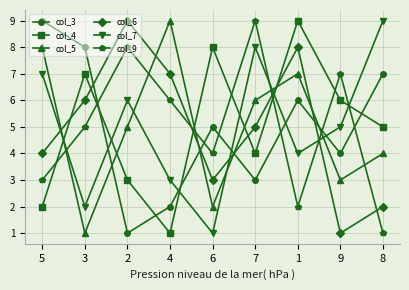

What is the sum of all col_7 values?

45